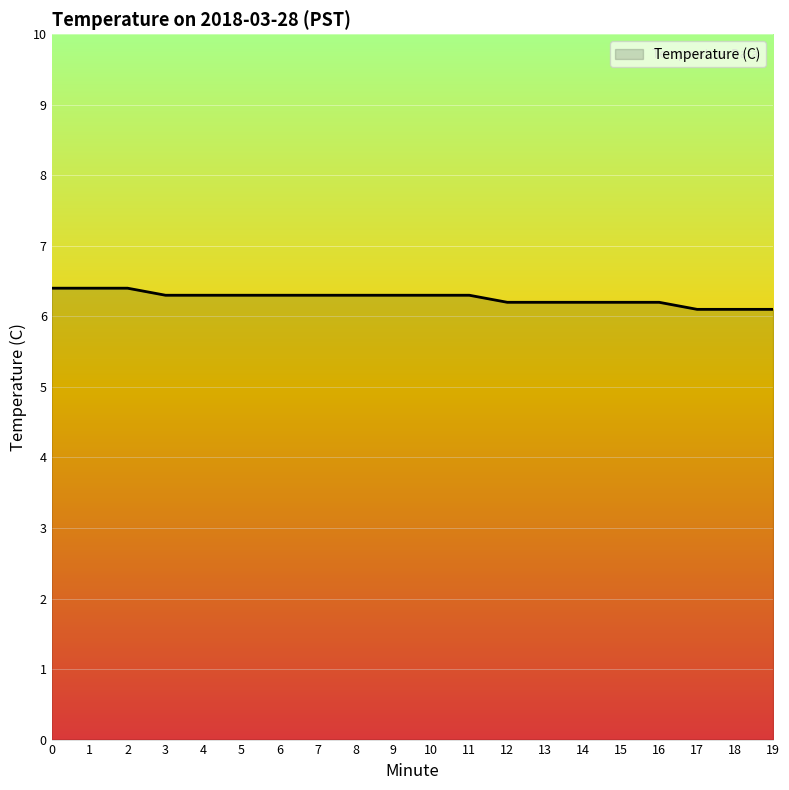

Does the chart have visible grid lines?

Yes